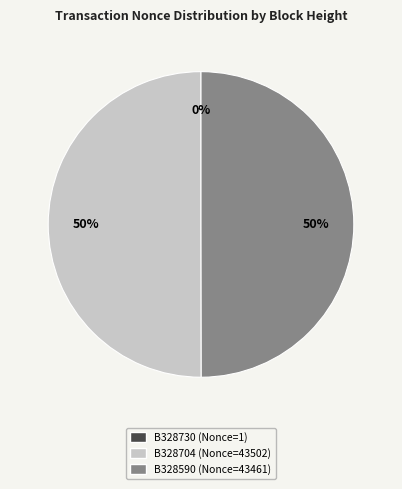

To the nearest percent, what portion does B328590 (Nonce=43461) represent?

50%